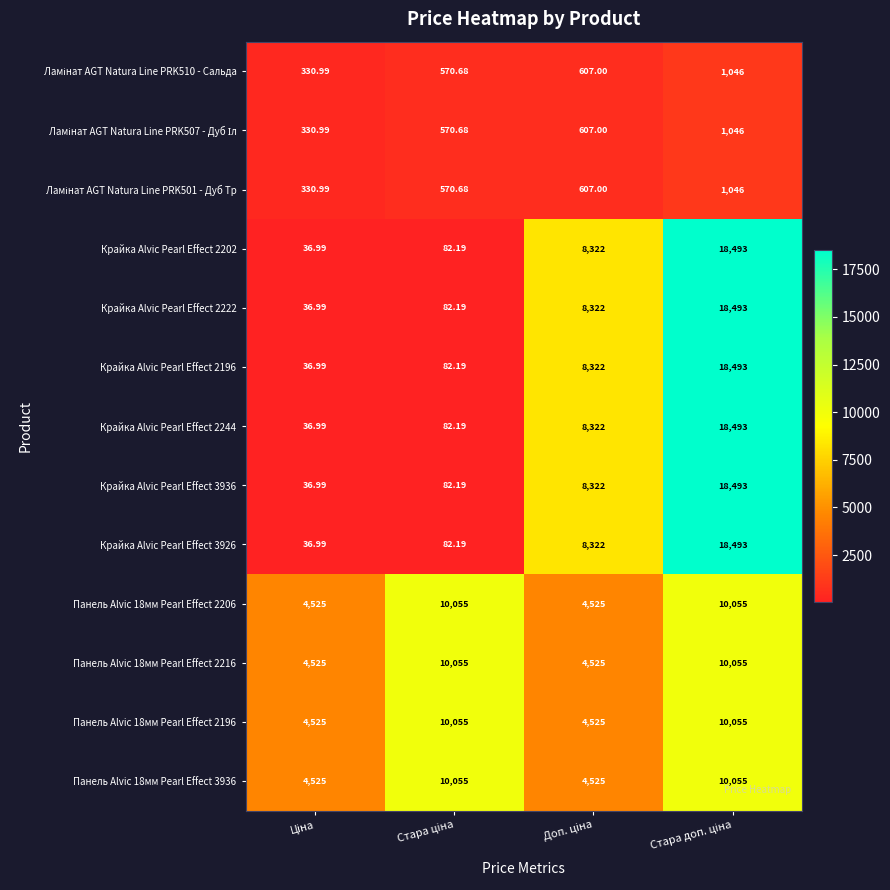

How many distinct data groups are displayed?

13